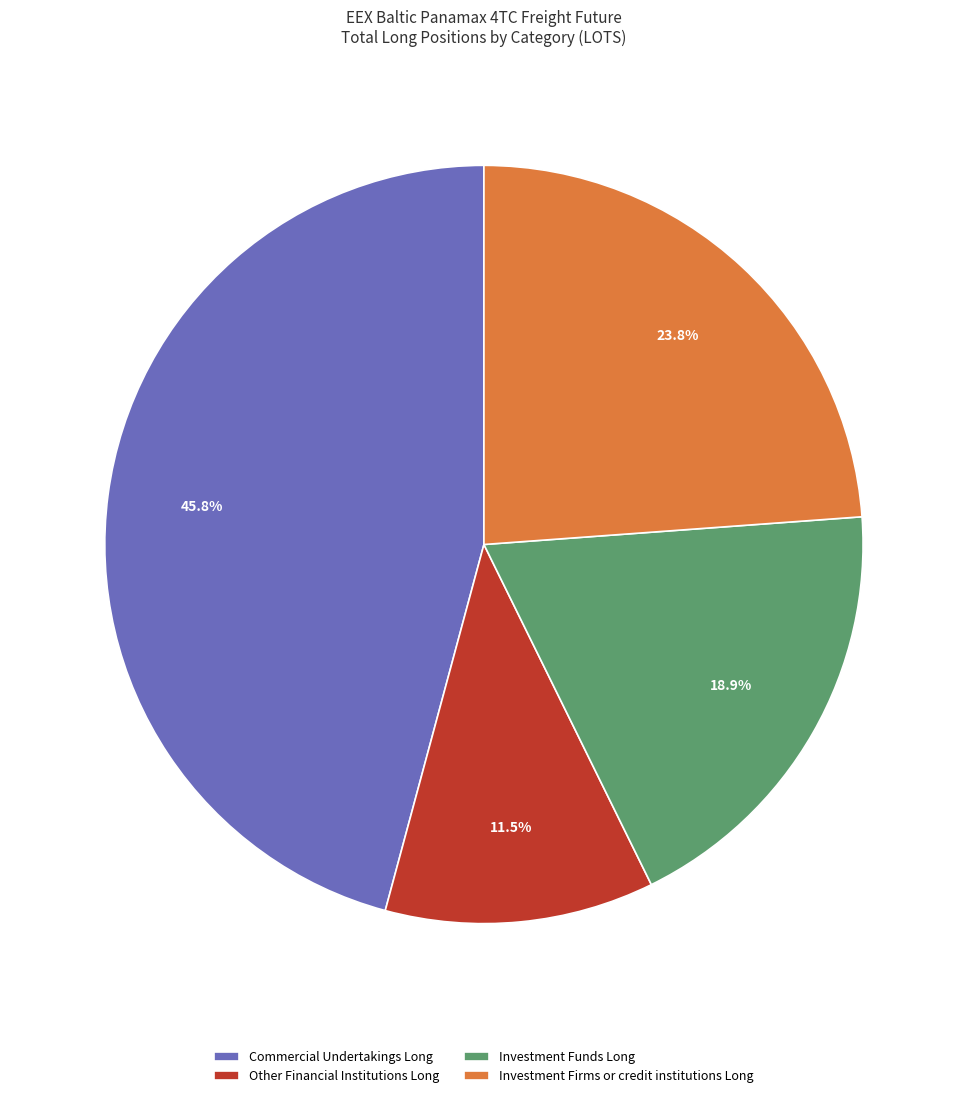

Which slice is the largest?

Commercial Undertakings Long